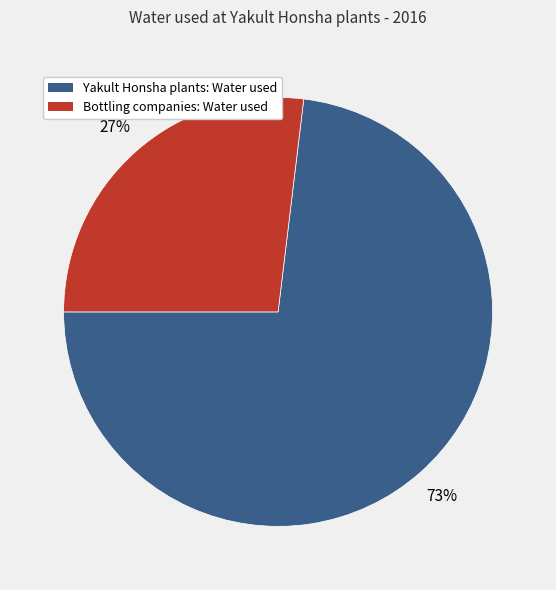

Is there any slice that represents more than half of the pie?

Yes